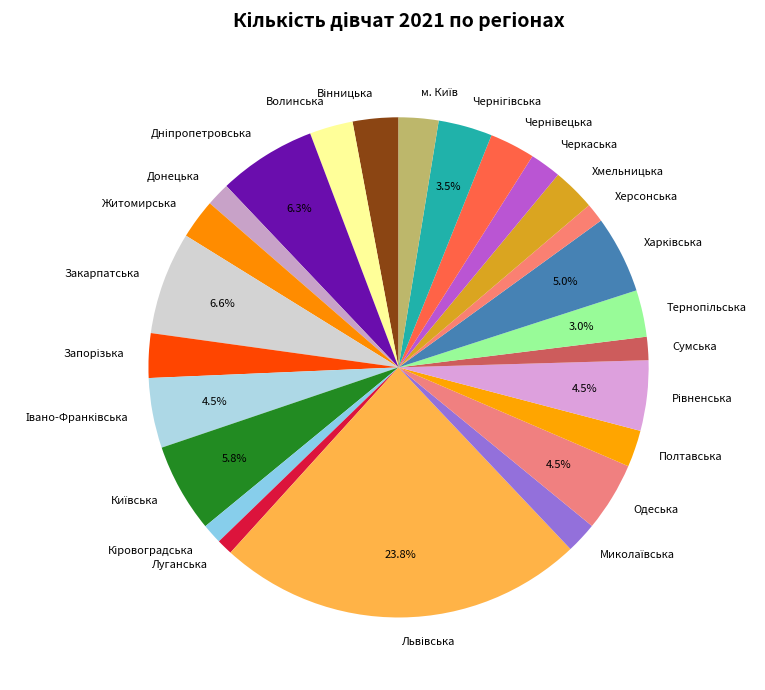

How many slices are in this pie chart?

25